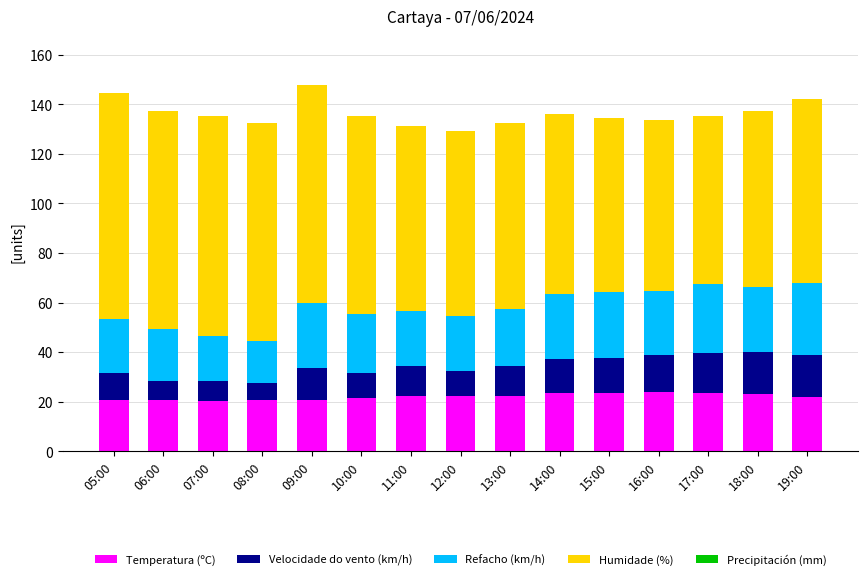

What is the sum of all Temperatura (ºC) values?

330.1